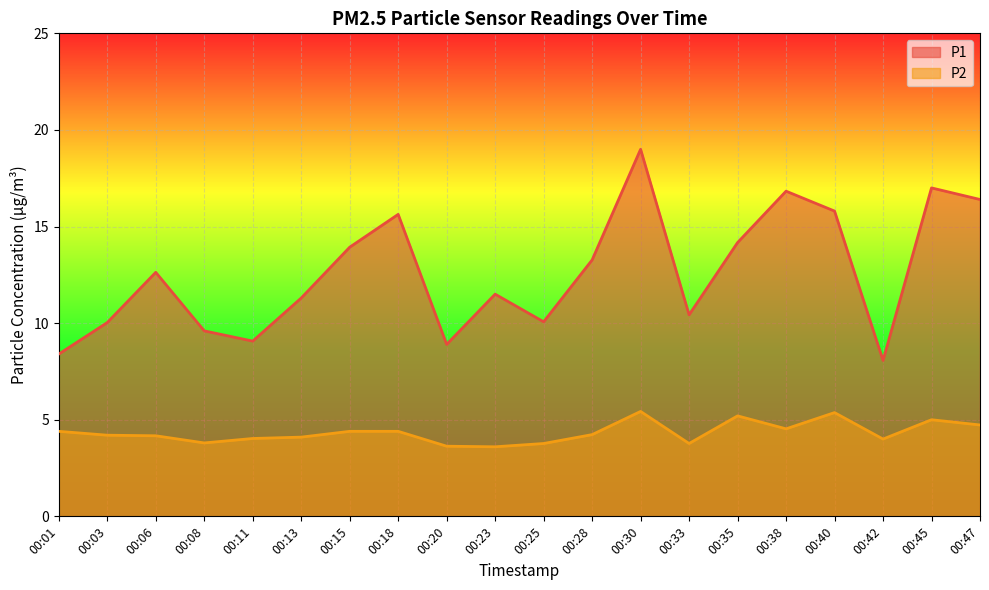

What are all the series names shown in the legend?

P1, P2